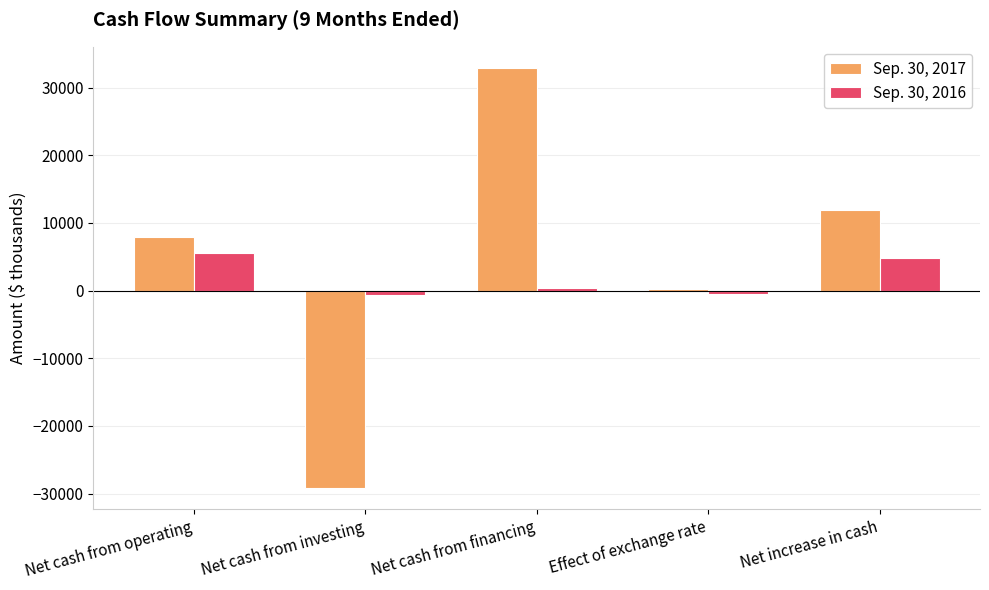

Which series has the largest range (max minus min)?

Sep. 30, 2017